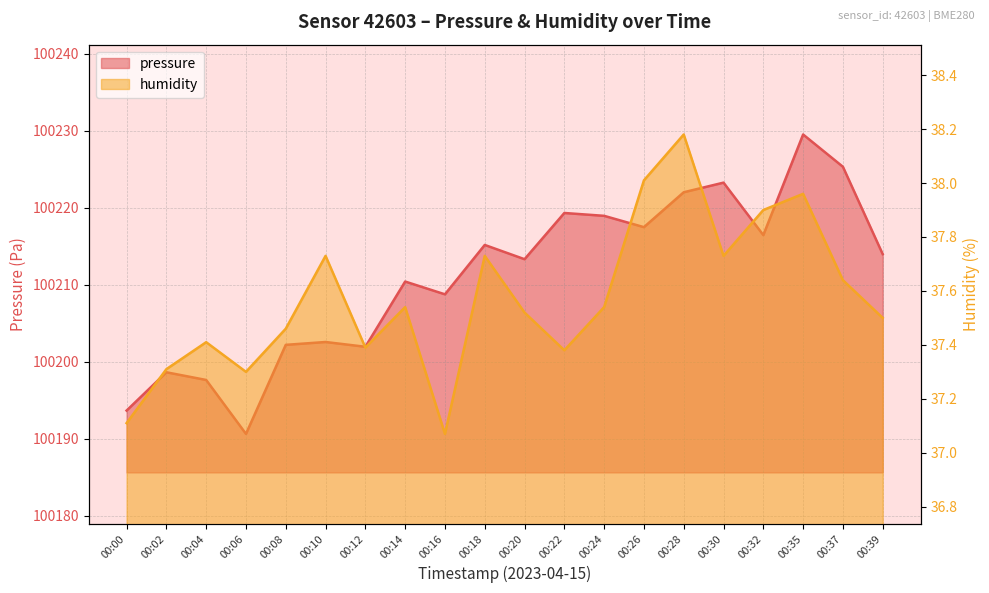

Which has a higher value, 00:30 or 00:18?

00:30